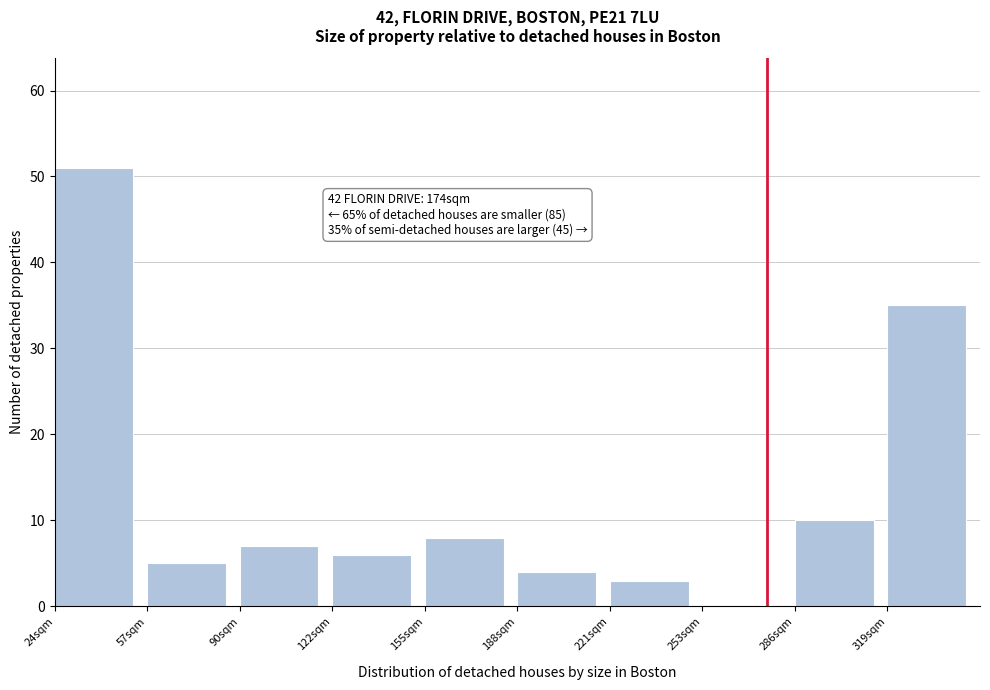

Reading left to right, extract all data points from this chart.

24sqm=51	57sqm=5	90sqm=7	122sqm=6	155sqm=8	188sqm=4	221sqm=3	253sqm=0	286sqm=10	319sqm=35